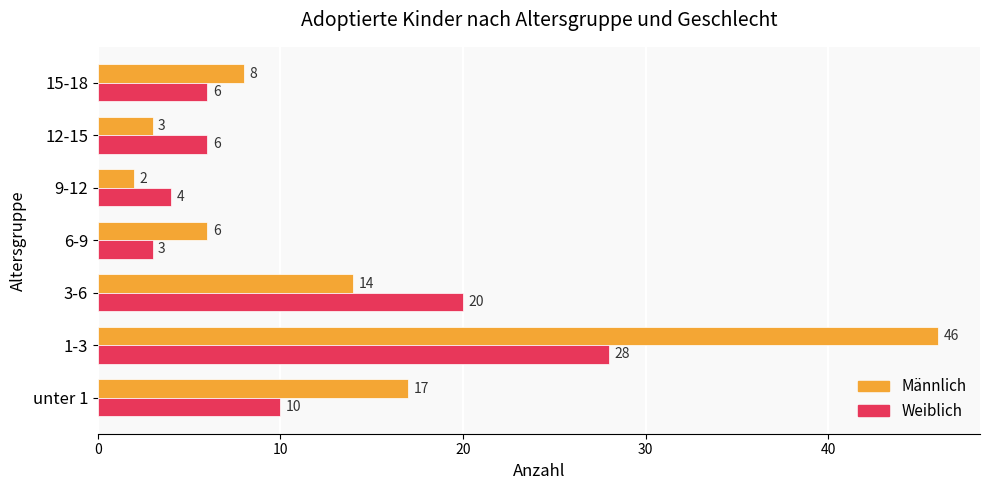

At which label is Männlich closest to 24?

unter 1